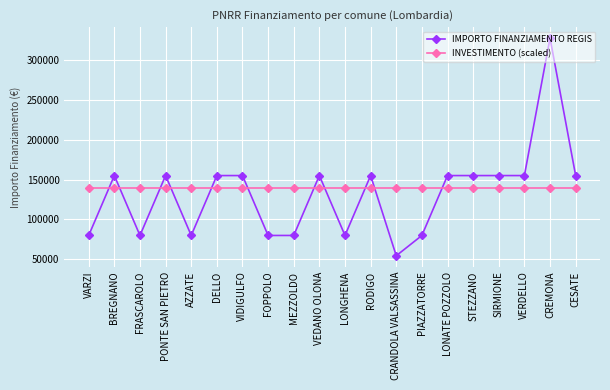

Where do INVESTIMENTO (scaled) and IMPORTO FINANZIAMENTO REGIS first cross each other?

VARZI and BREGNANO